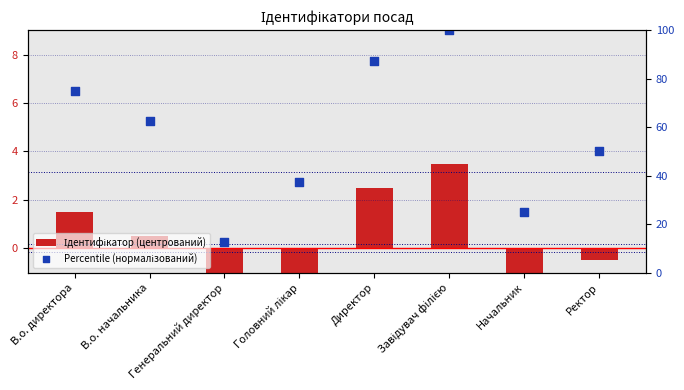

At which category is the sum across all series the highest?

Завідувач філією